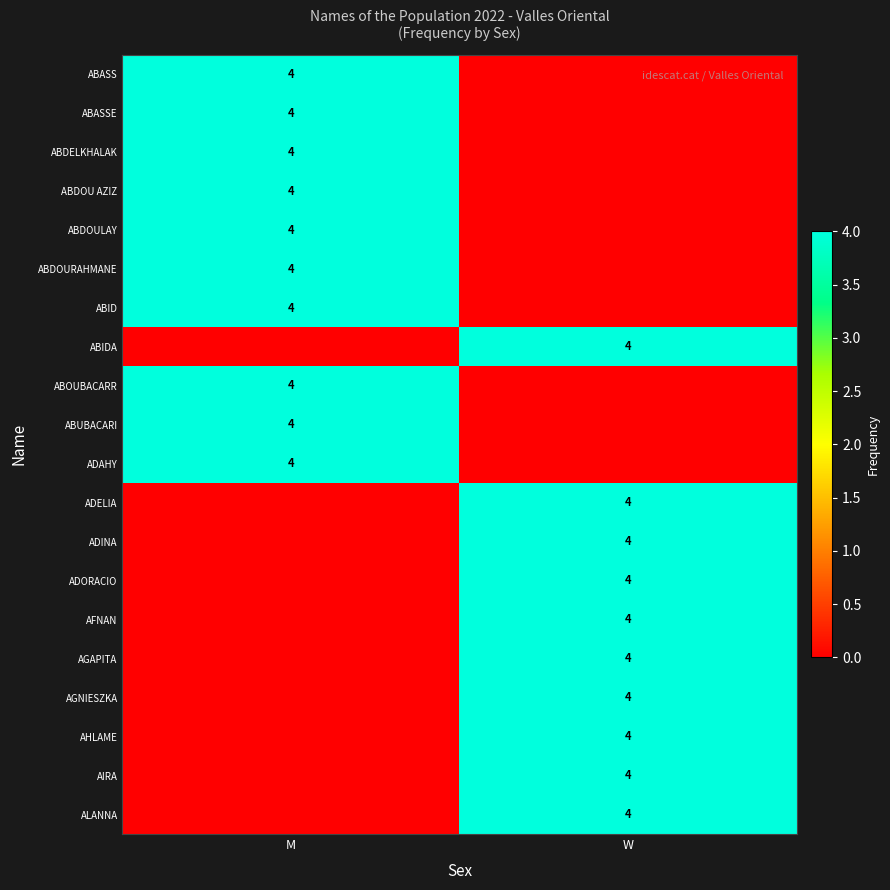

What is the difference between the highest and lowest values at M?

4